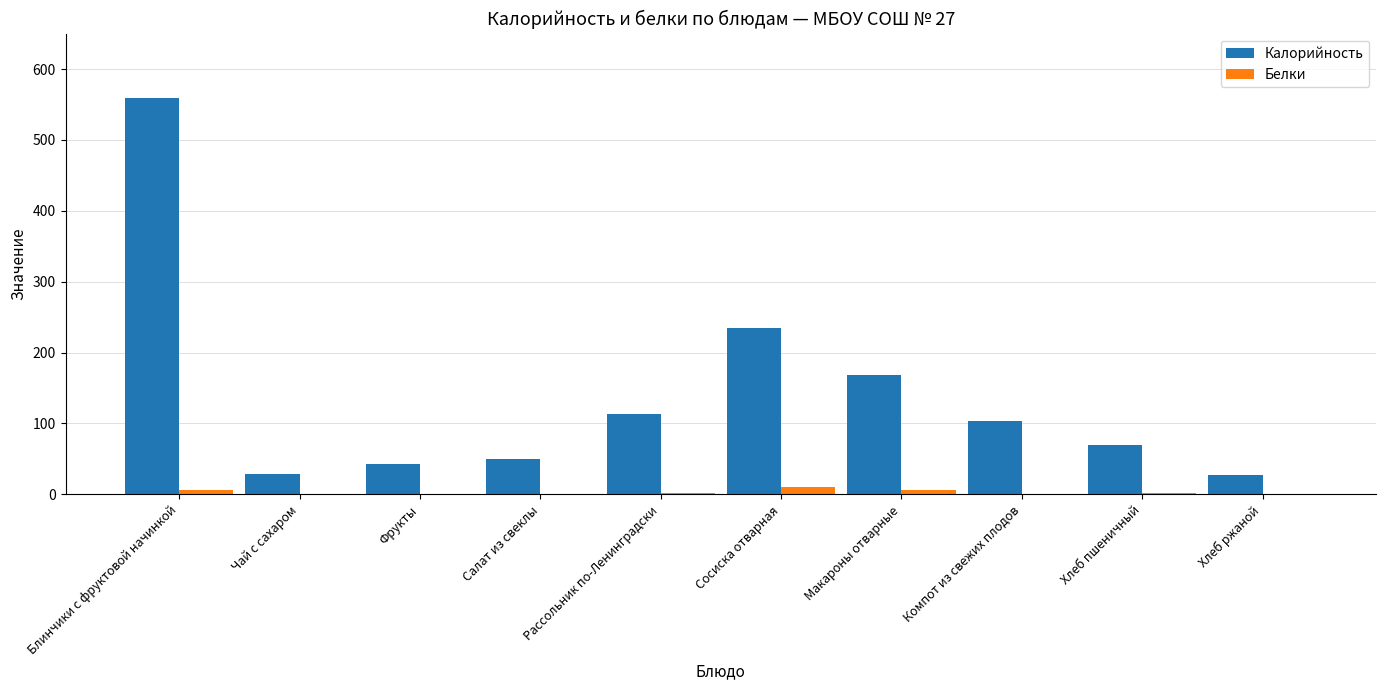

Is the value of Белки at Компот из свежих плодов greater than the value of Калорийность at Салат из свеклы?

No